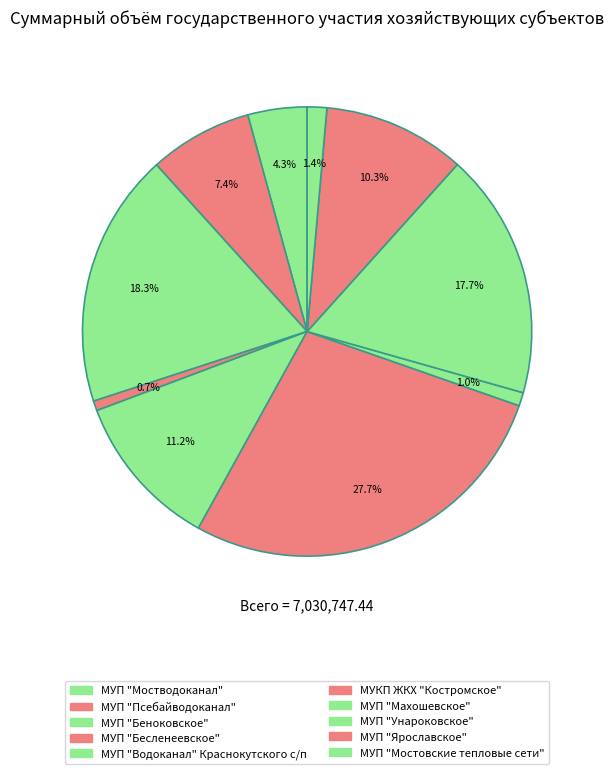

What is the largest slice in the pie chart?

МУКП ЖКХ "Костромское"